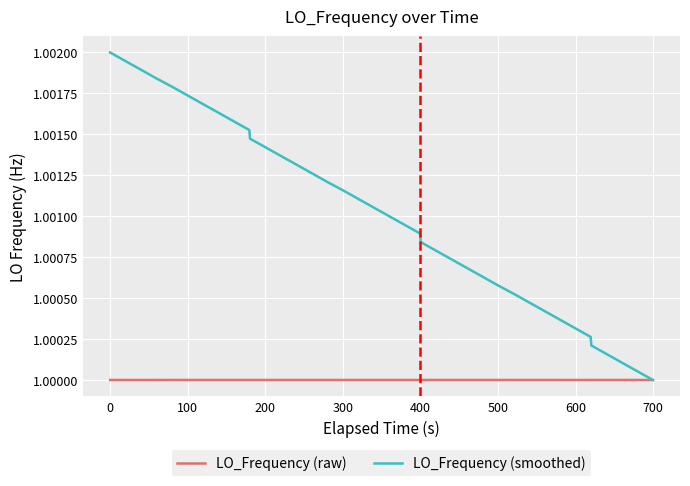

Which series has the largest total across all categories?

LO_Frequency (smoothed)